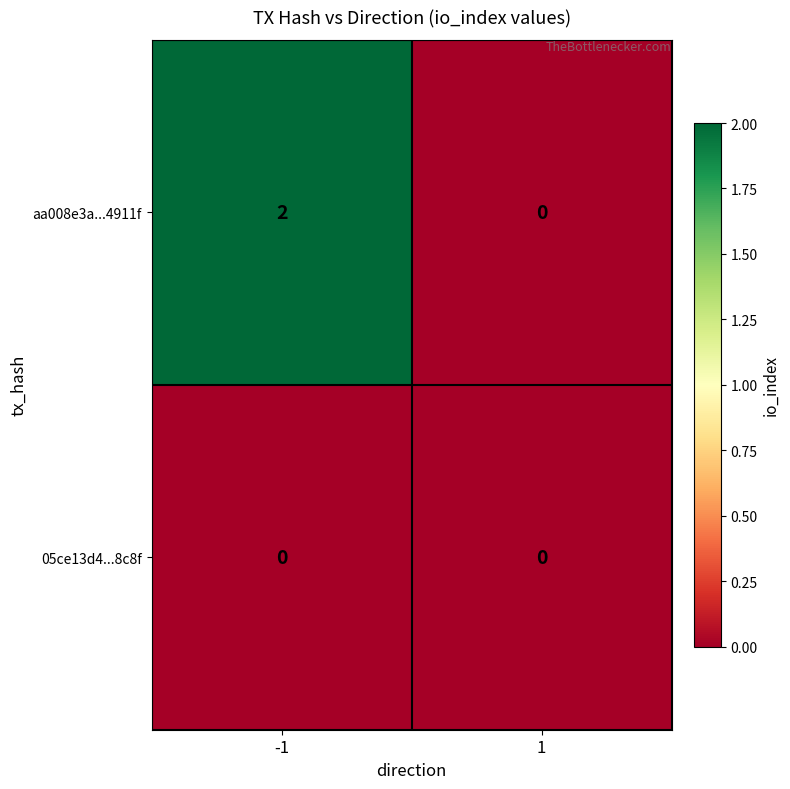

Between -1 and 1, which series saw the biggest shift?

aa008e3a...4911f